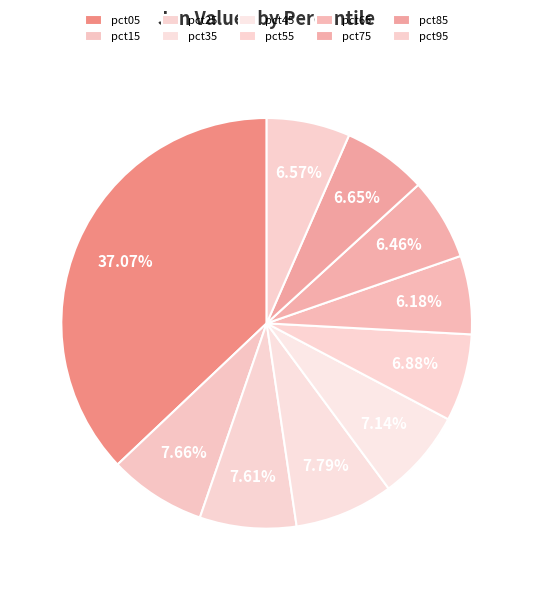

To the nearest percent, what is the difference between the largest and smallest slice percentages?

31%